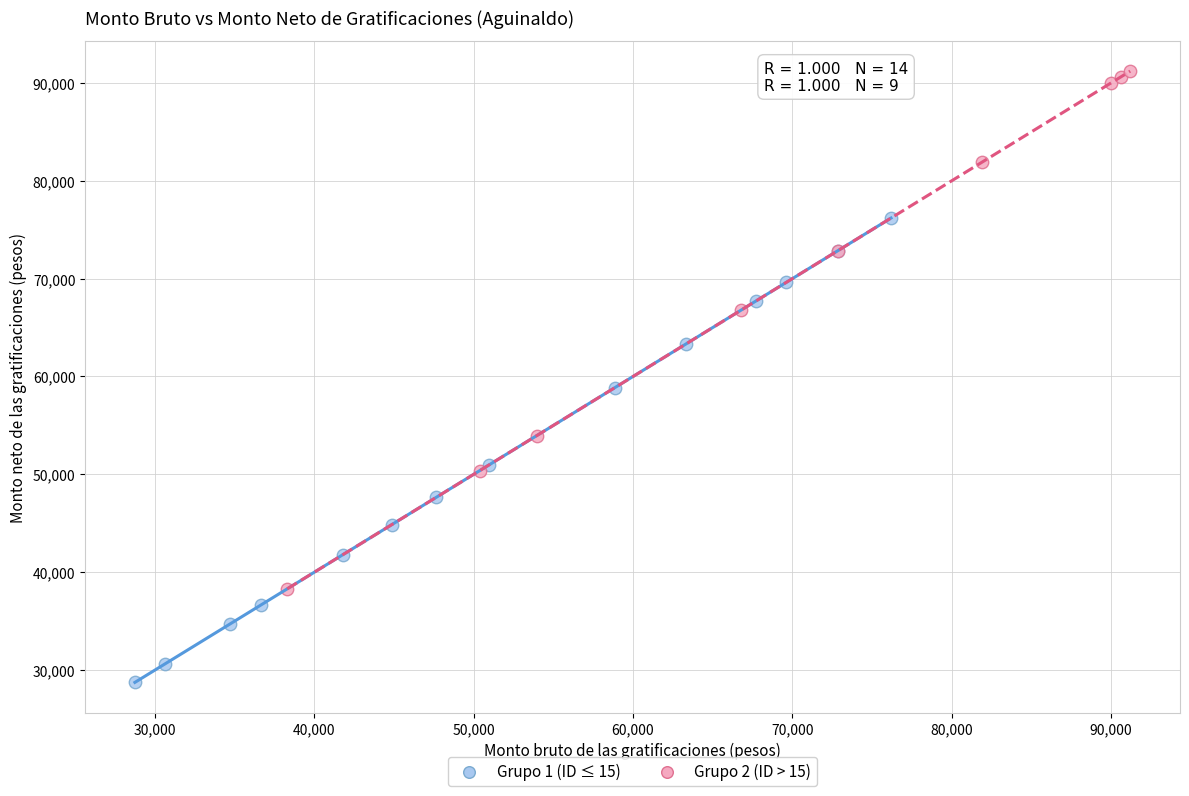

Which series reaches the minimum Y coordinate?

Grupo 1 (ID ≤ 15)